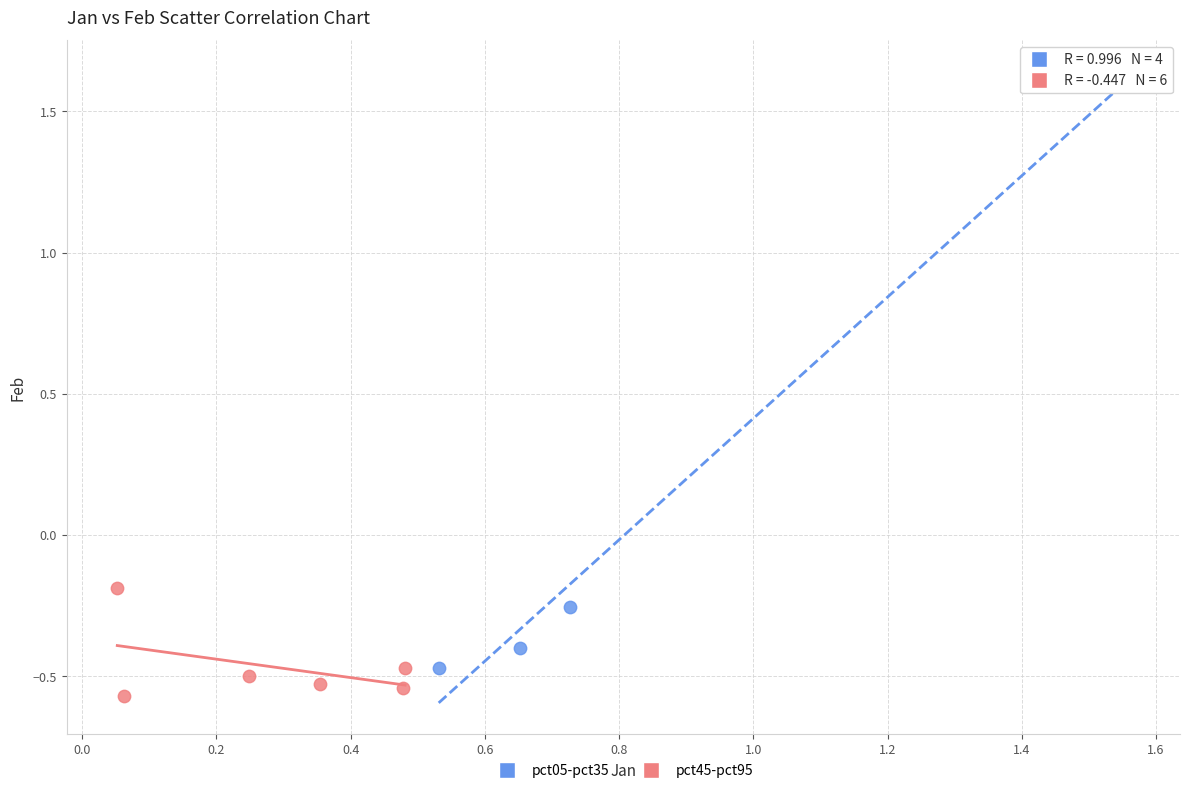

Which series contains the highest Y value?

pct05-pct35